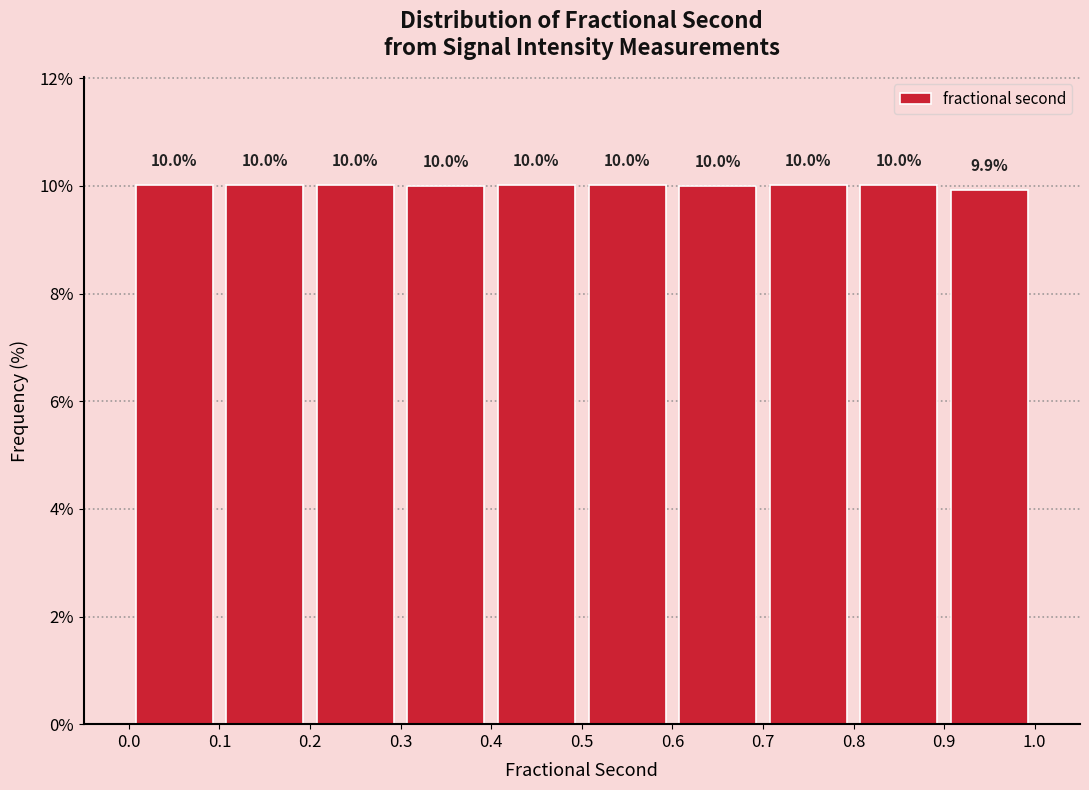

Reading left to right, list every bar in this chart as the range it spans on the x-axis followed by its height.

0.0 to 0.1: 10.0
0.1 to 0.2: 10.0
0.2 to 0.3: 10.0
0.3 to 0.4: 10.0
0.4 to 0.5: 10.0
0.5 to 0.6: 10.0
0.6 to 0.7: 10.0
0.7 to 0.8: 10.0
0.8 to 0.9: 10.0
0.9 to 1.0: 9.9